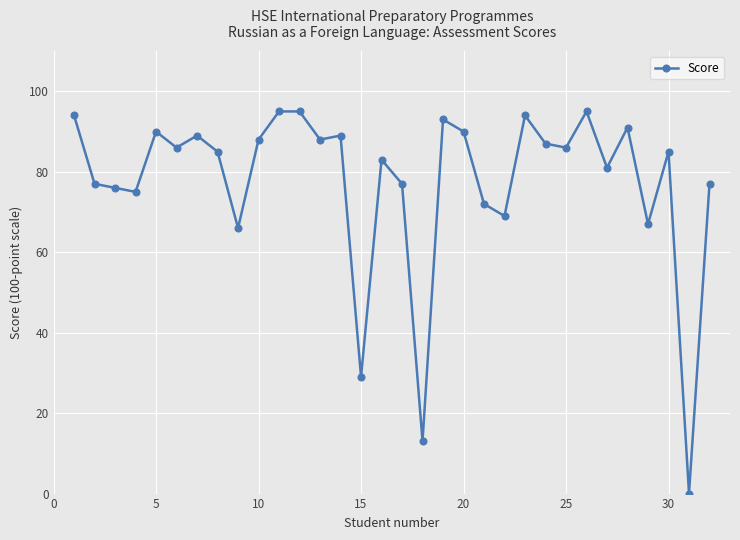

How many positive values are there?

31